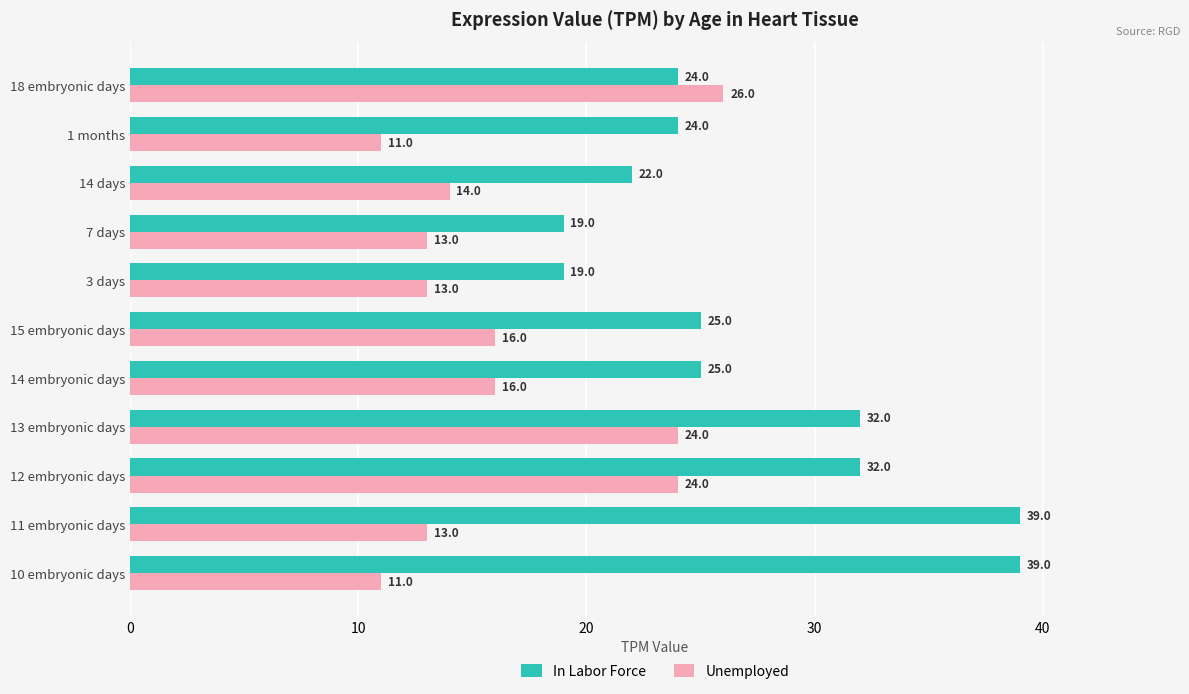

What is the difference between the maximum and second lowest values in the In Labor Force series?

20